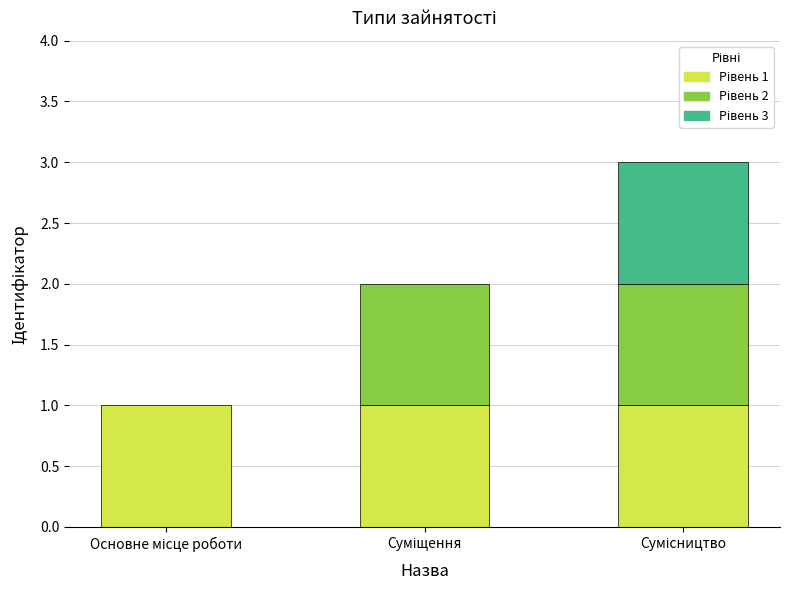

At which label does the data first exceed 2?

Сумісництво